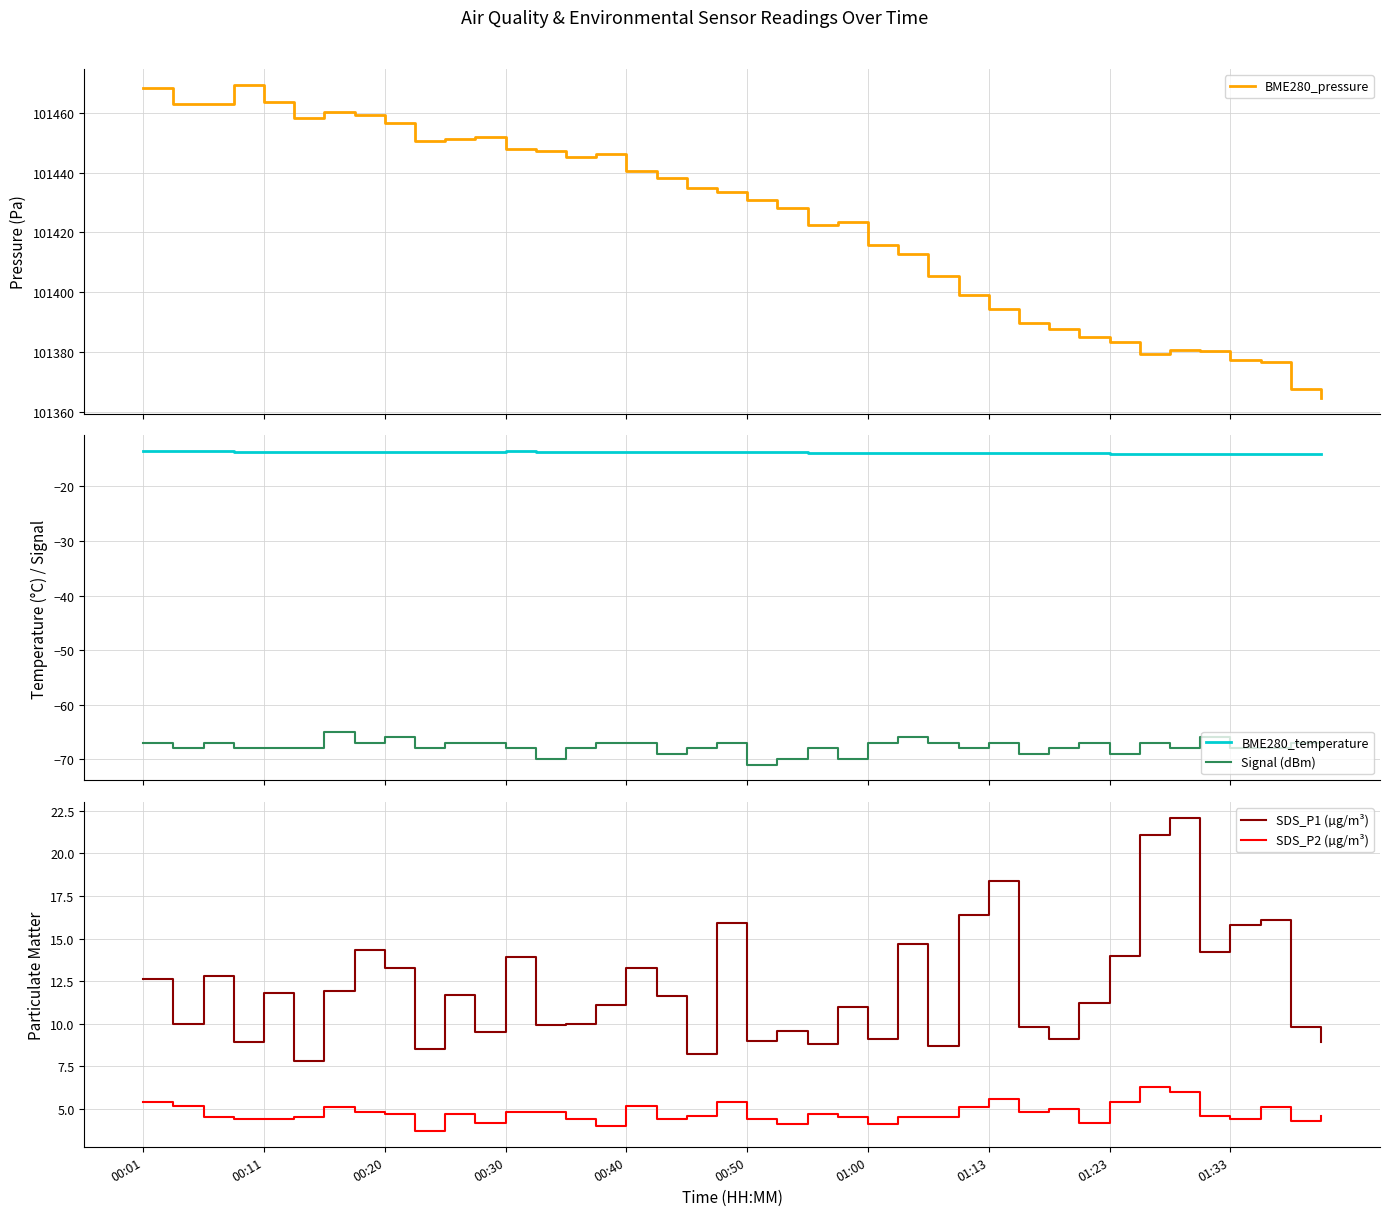

Where does the SDS_P2 (µg/m³) series first go above 4?

00:01